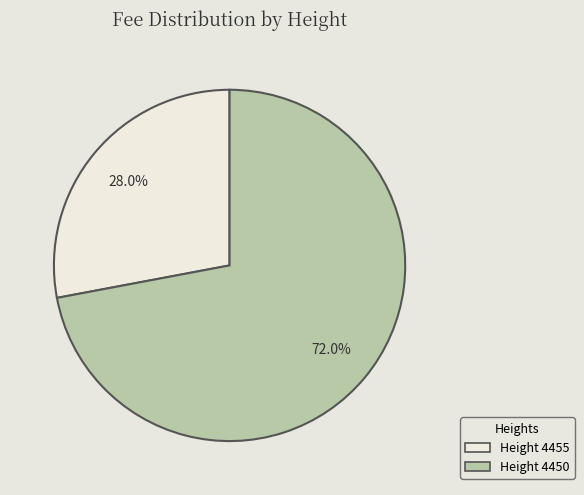

Is there any slice that represents more than half of the pie?

Yes